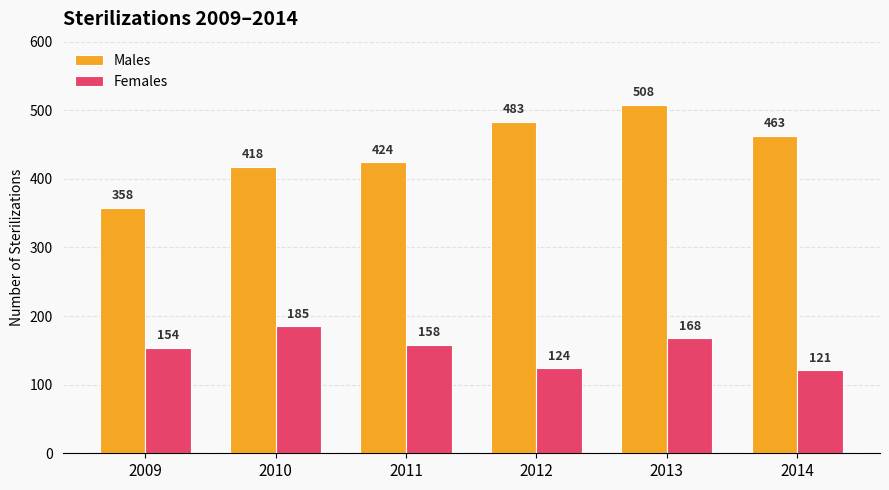

What is the value of the Males bar at the 3rd from the left?

424